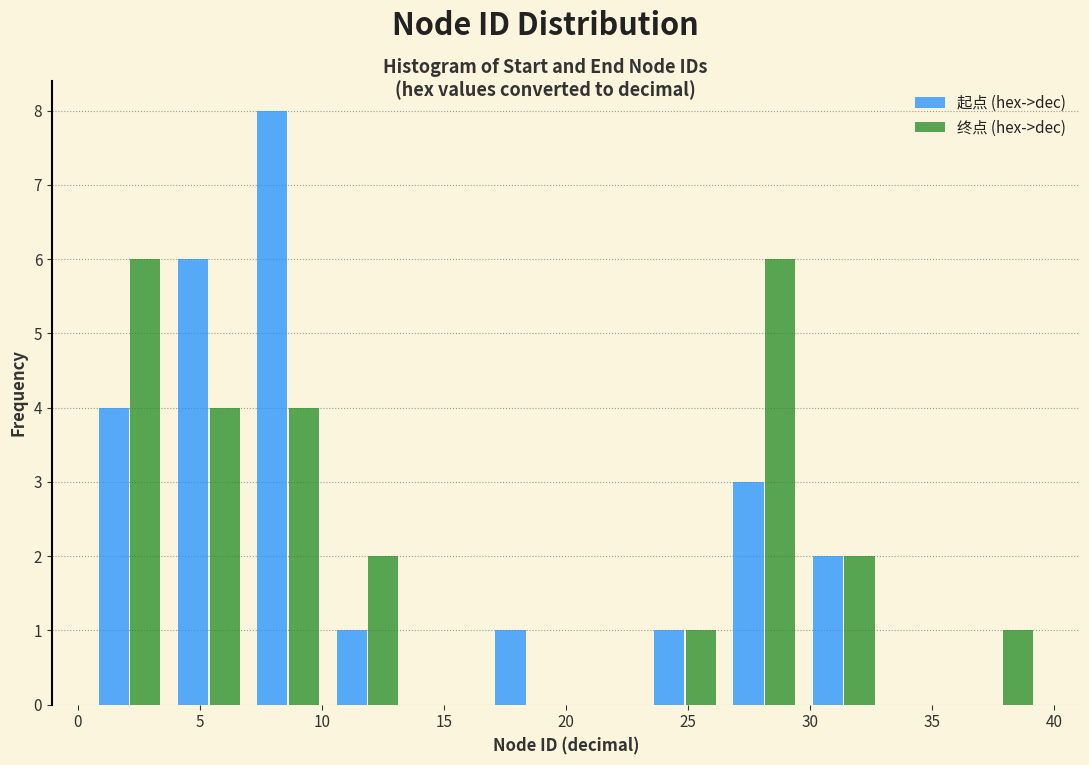

In the 起点 (hex->dec) series, which range on the x-axis has the tallest bar?

7.00 to 10.25